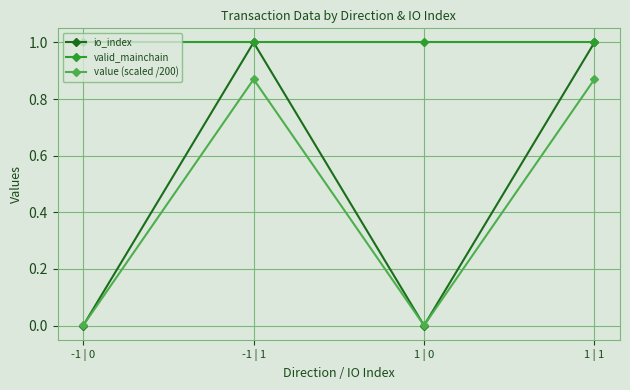

Which series has the largest range (max minus min)?

io_index